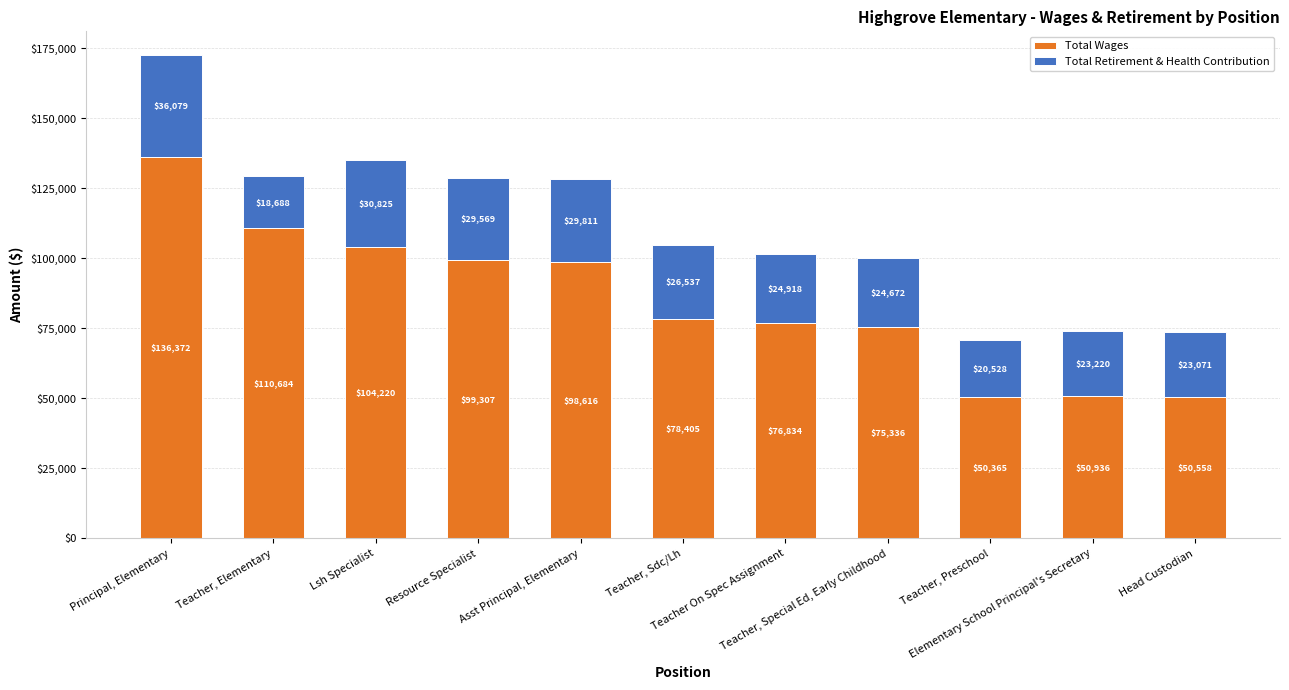

What is the sum of all Total Wages values?

931633